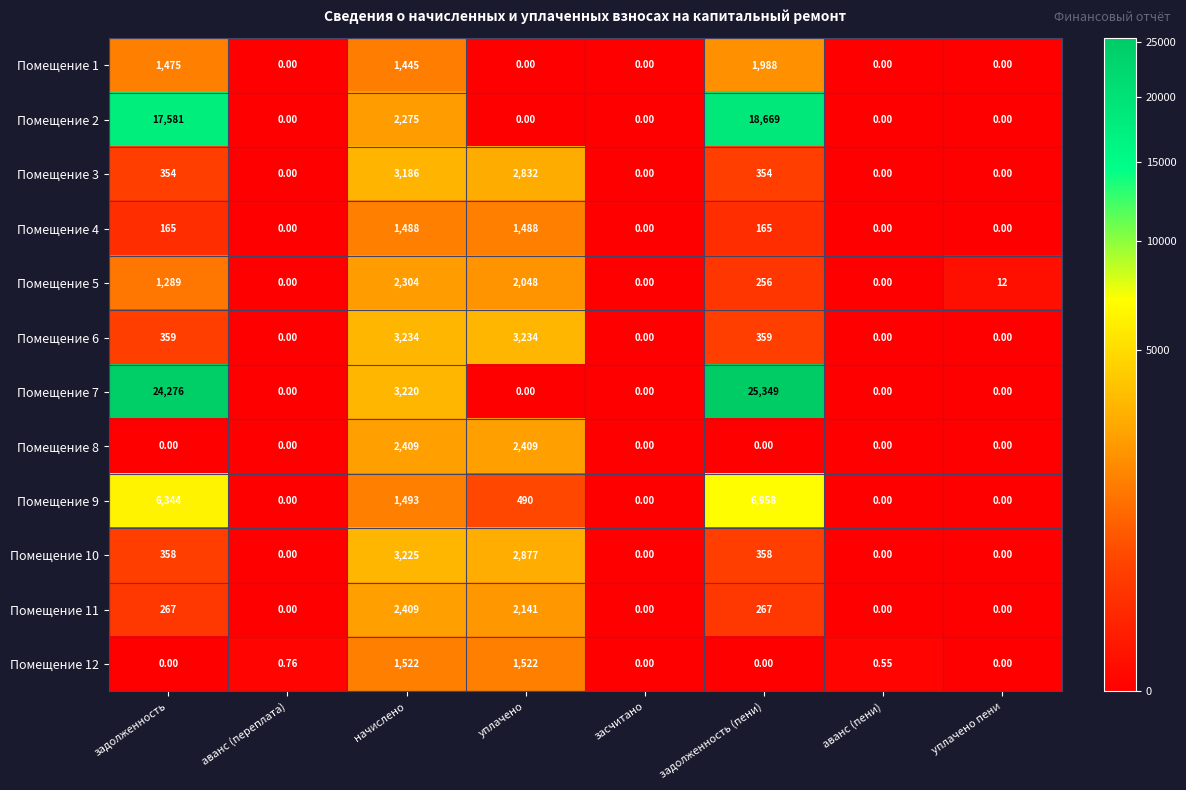

How many series are shown in this chart?

12